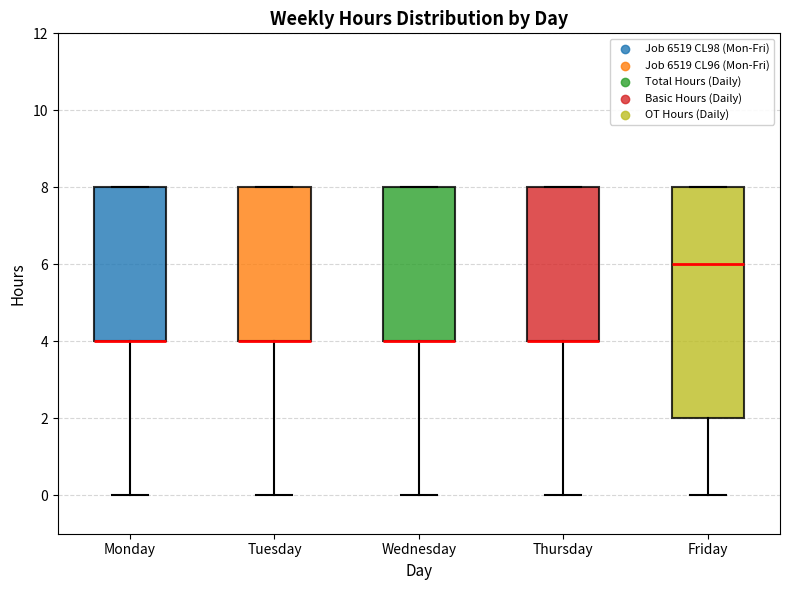

Reading left to right, read every box against the y-axis: the position of its median line, the range the box covers, and the ends of its whiskers. The values are not printed on the chart, so give them approximately, as read against the axis.

Monday: median 4 (drawn on the box's lower edge), box 4 to 8, whiskers 0 to 8
Tuesday: median 4 (drawn on the box's lower edge), box 4 to 8, whiskers 0 to 8
Wednesday: median 4 (drawn on the box's lower edge), box 4 to 8, whiskers 0 to 8
Thursday: median 4 (drawn on the box's lower edge), box 4 to 8, whiskers 0 to 8
Friday: median 6, box 2 to 8, whiskers 0 to 8